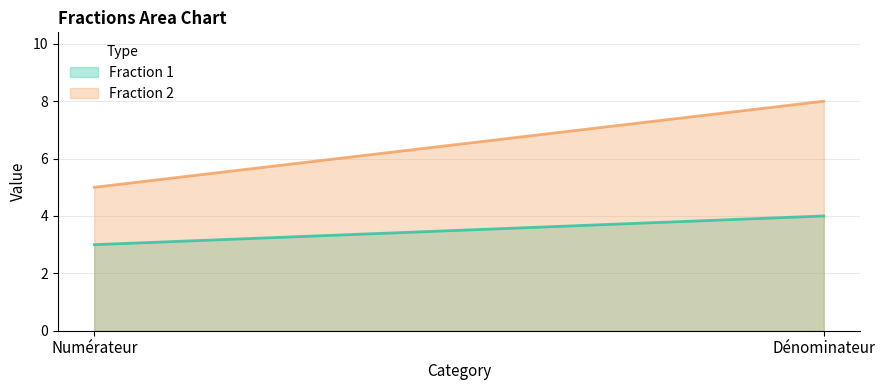

What is the label of the 2nd point from the left?

Dénominateur